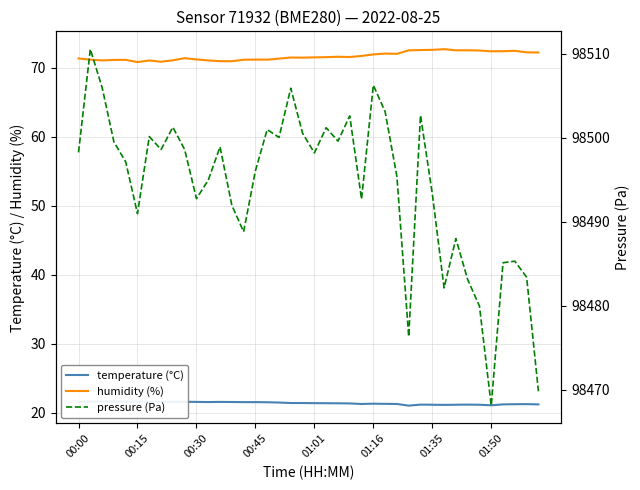

What is the spread (max minus min) of values at 24?

98471.4